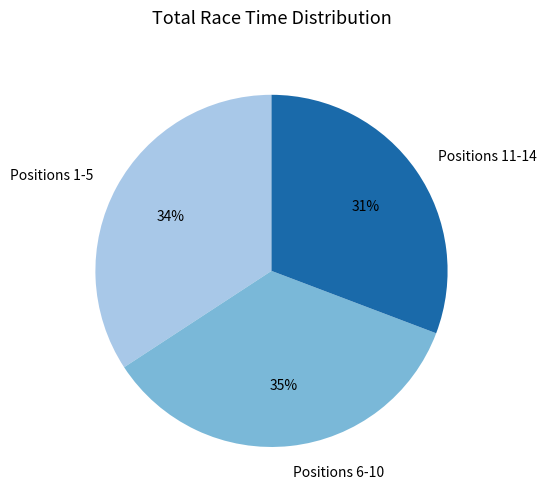

Count the number of slices in the pie.

3